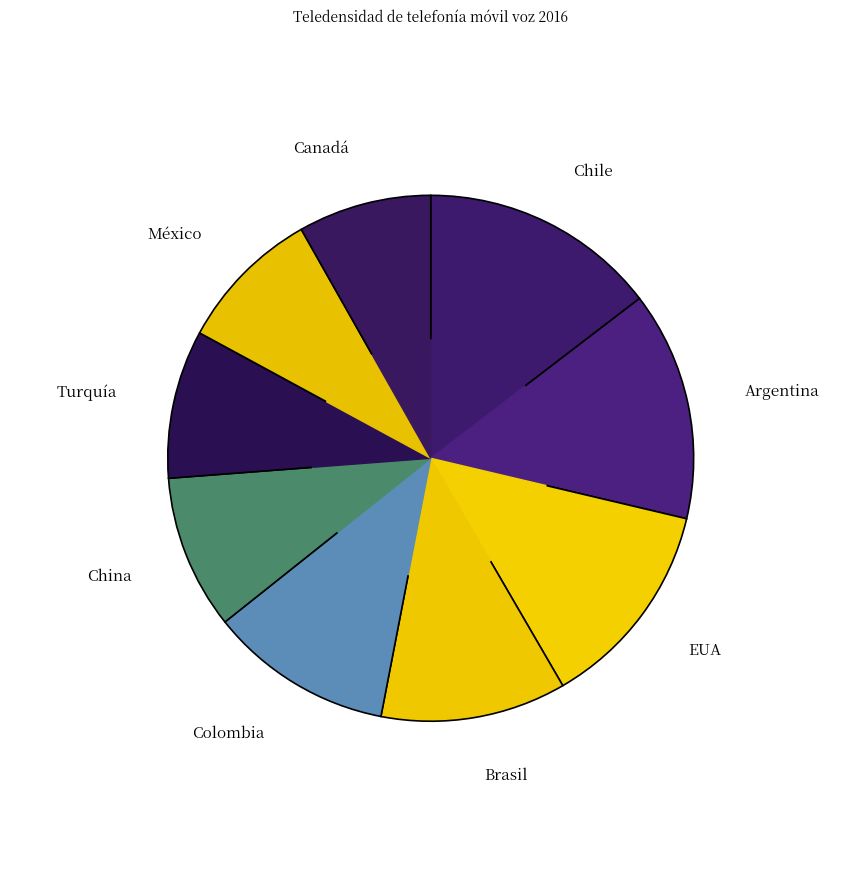

Which has a higher value, Argentina or México?

Argentina